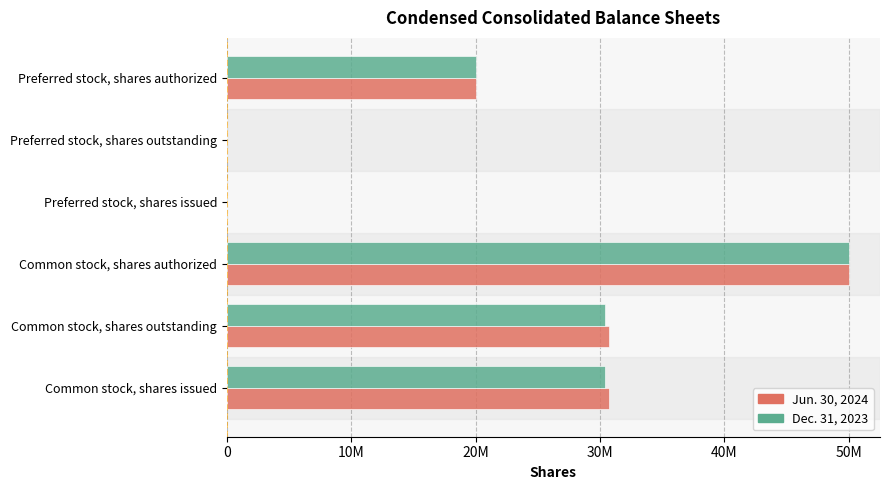

What are all the series names shown in the legend?

Jun. 30, 2024, Dec. 31, 2023